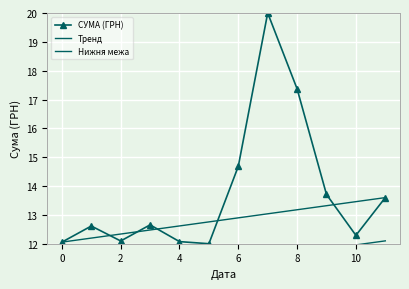

The value of Нижня межа at 7 is 8.0. True or false?

False